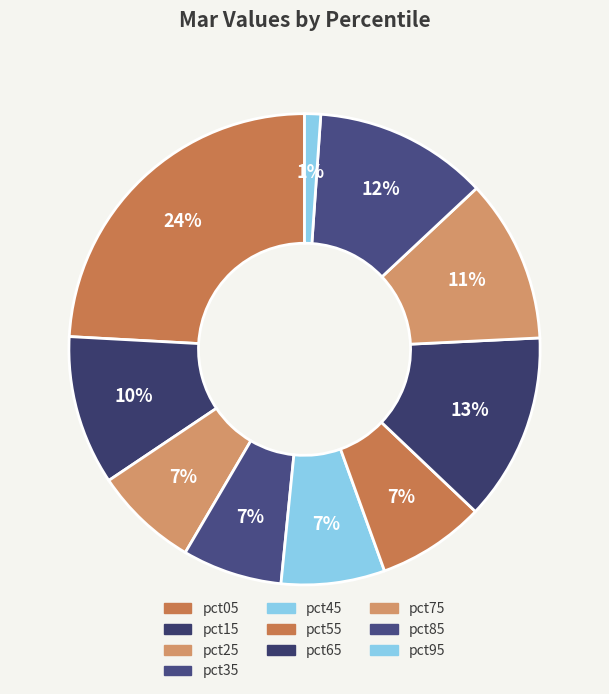

What percentage is NOT represented by pct95?

98.9%